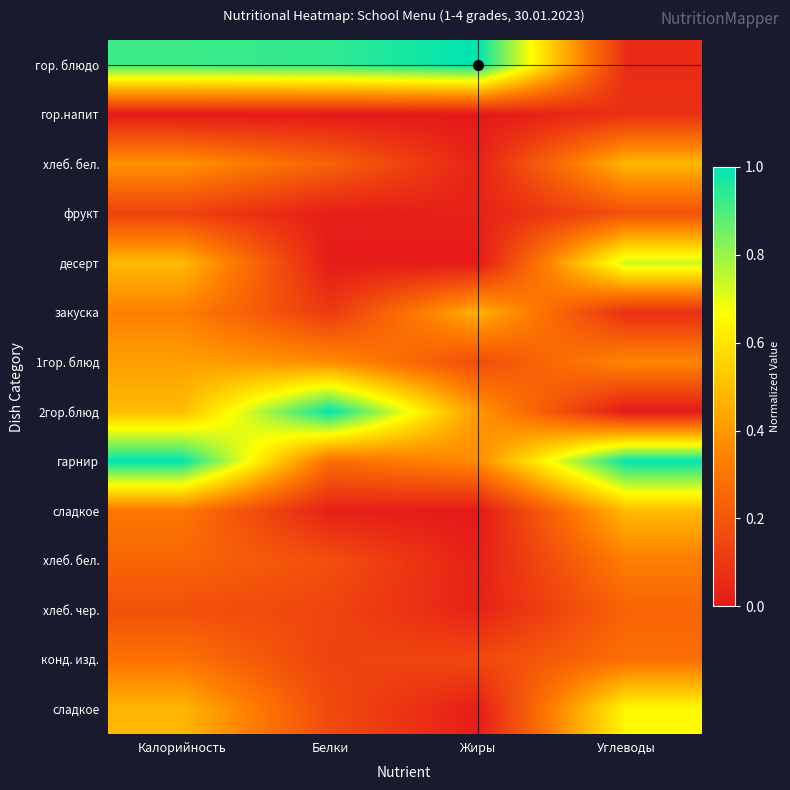

How many distinct data groups are displayed?

14